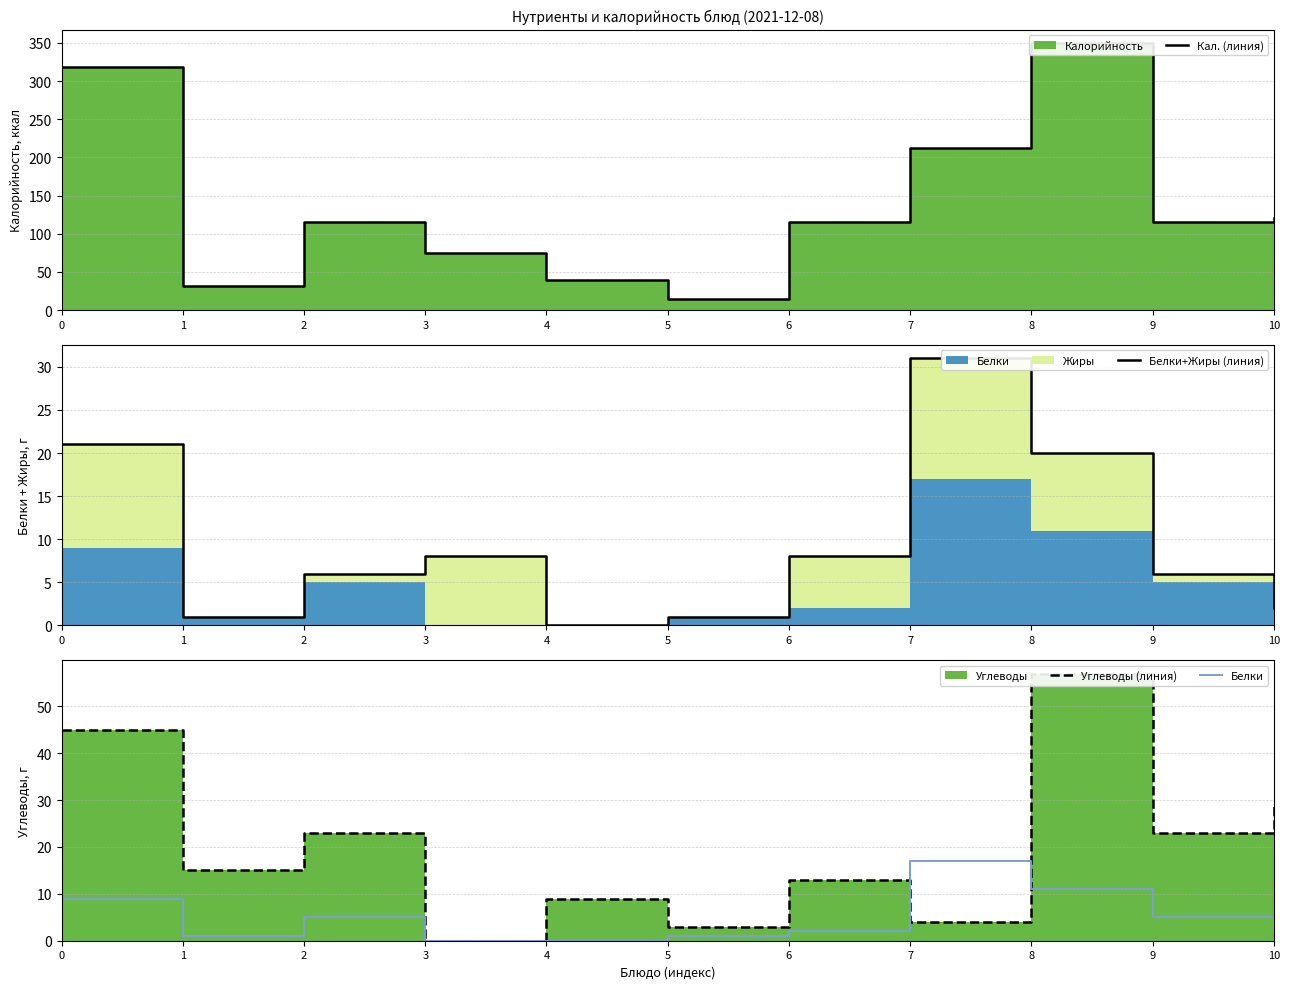

How many lines are shown in the chart?

4